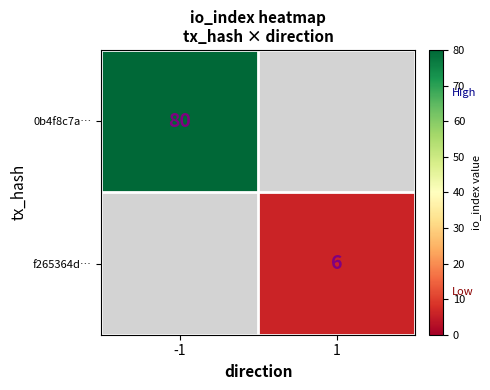

What is the maximum value shown in the chart?

80.0